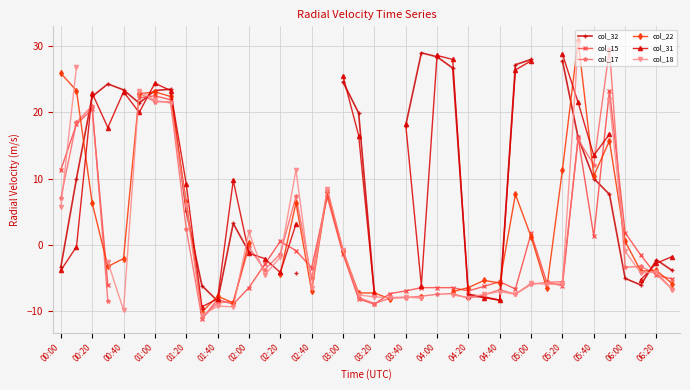

How many times do col_18 and col_15 cross each other?

12